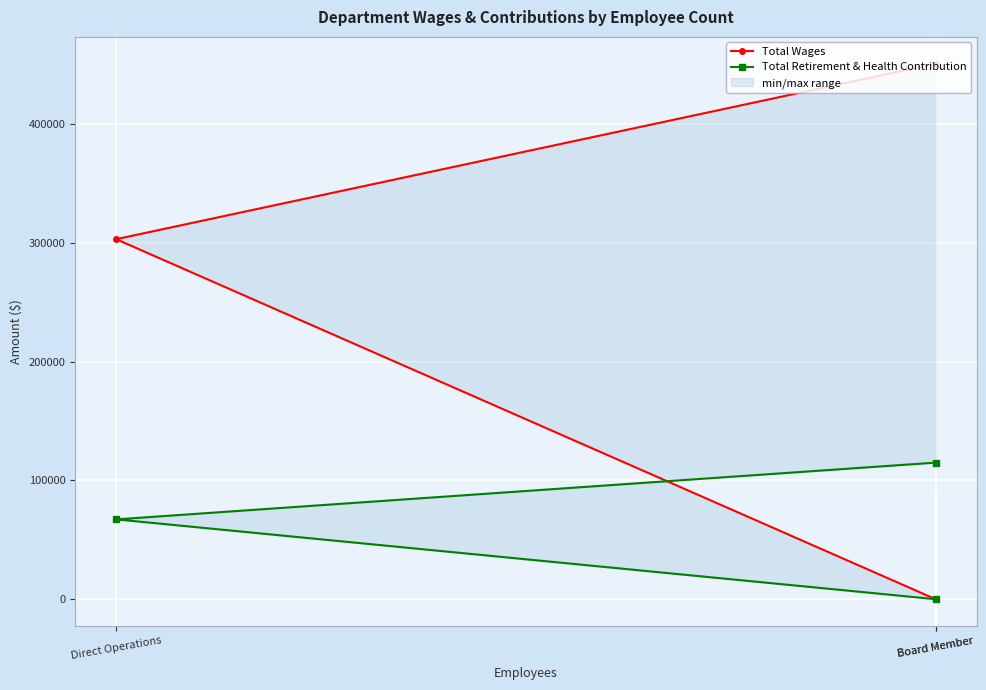

What is the total value across all series at Board Member?

566229